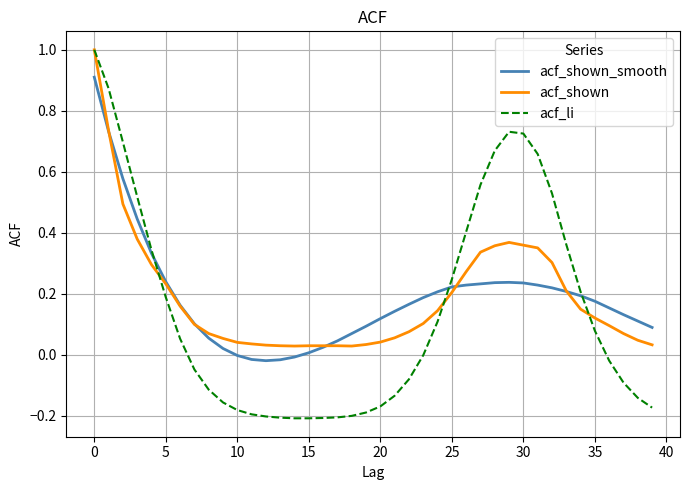

What is the maximum value for acf_shown?

1.0